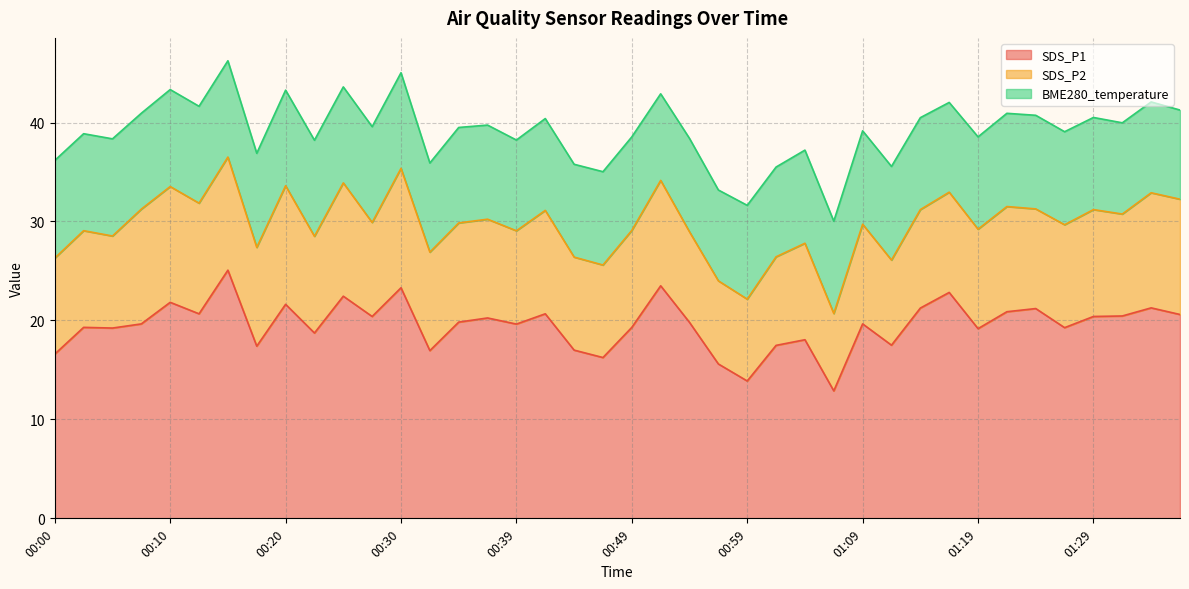

What is the average value of the BME280_temperature series?

9.4